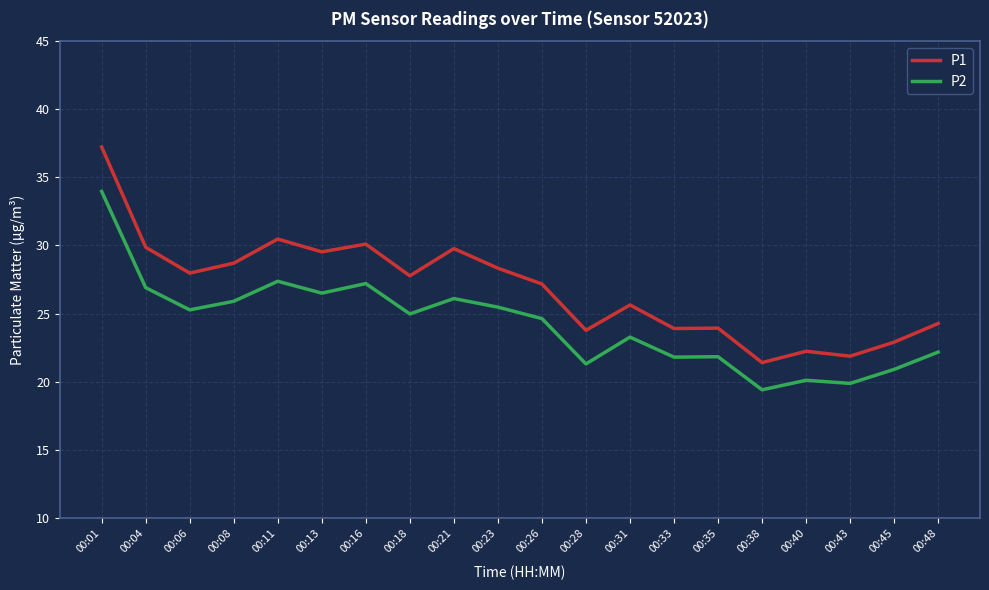

Which series has the largest total across all categories?

P1